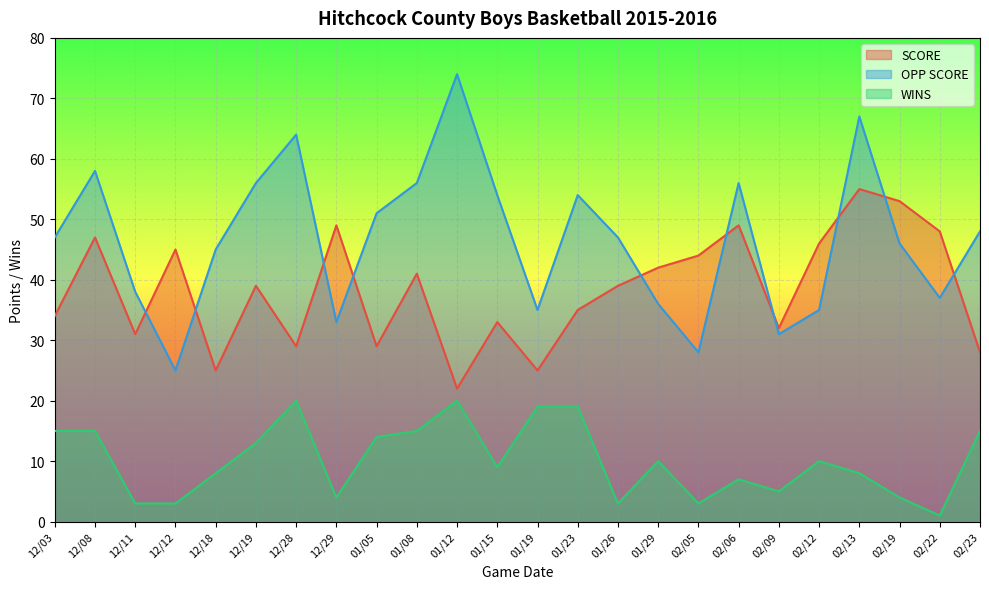

The value of WINS at 01/08 is 7. True or false?

False